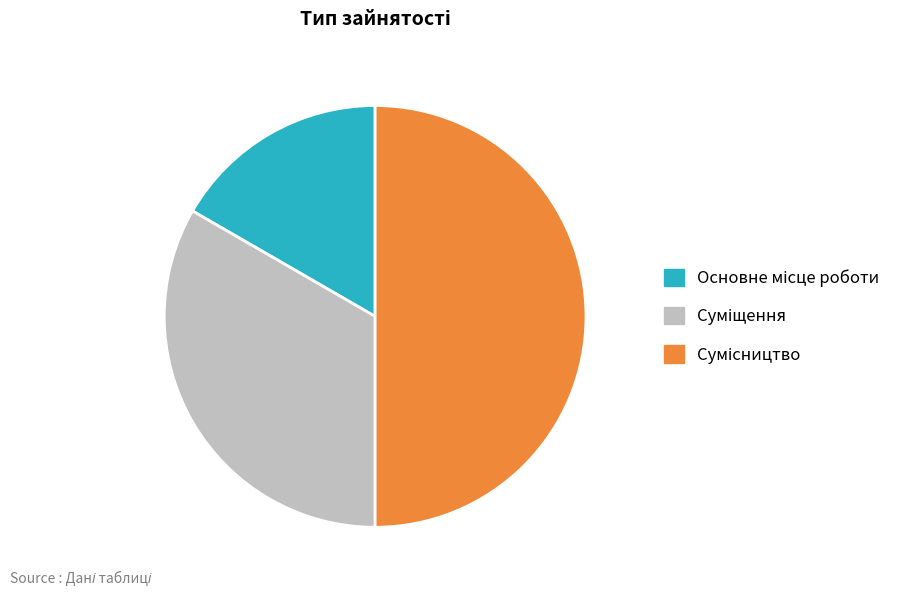

Which category has the biggest portion of the pie?

Сумісництво